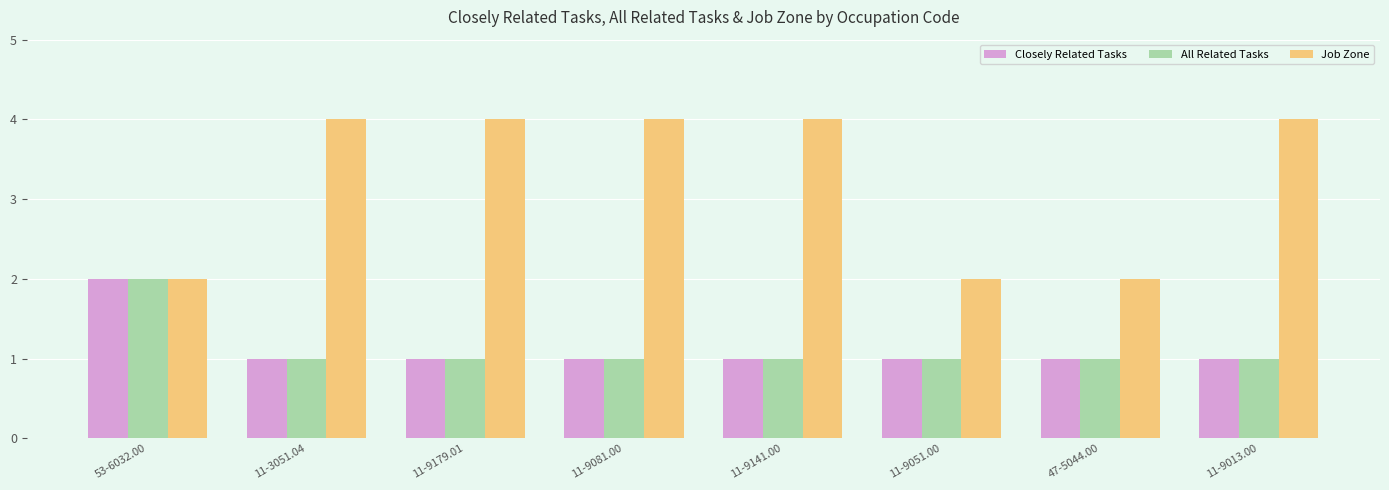

What is the greatest value displayed?

4